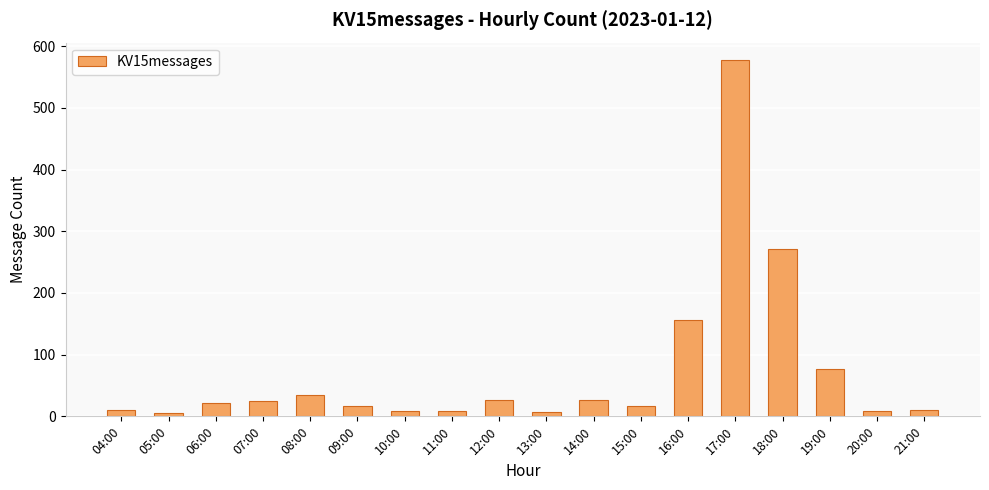

What is the average value?

73